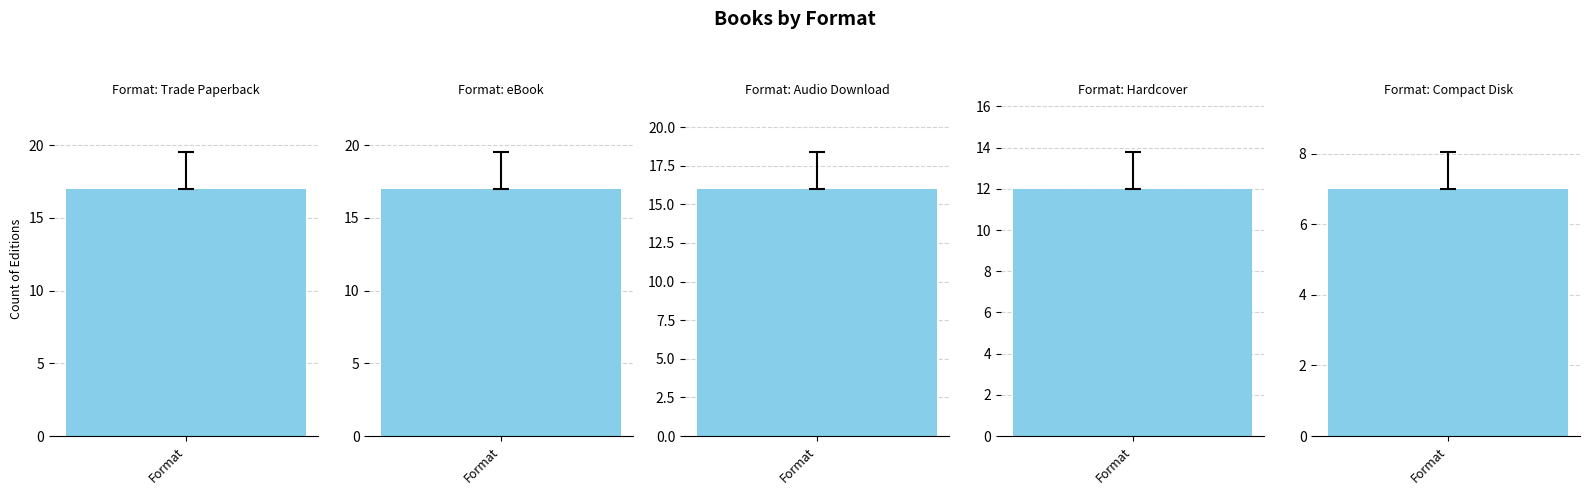

How many bars are there in total?

5